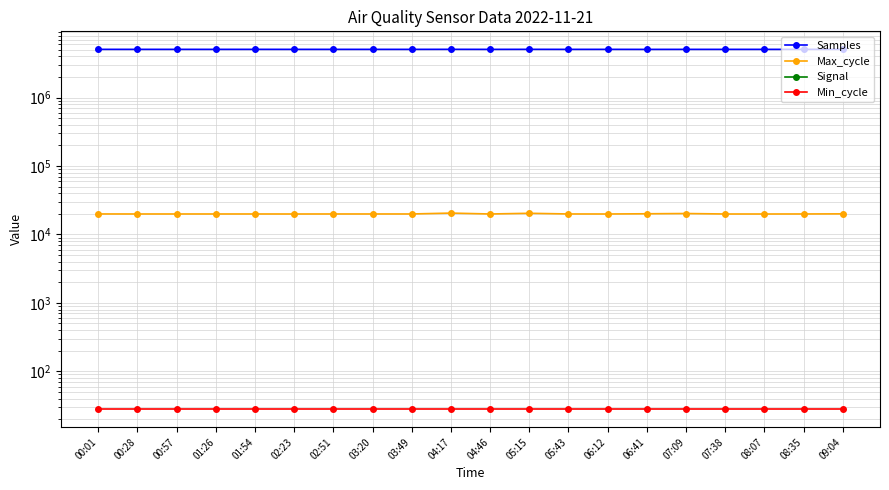

Reading left to right, what are all the values shown in this chart?

Samples: 5071095	5069981	5070757	5069408	5071234	5069512	5070123	5068918	5069423	5075594	5068637	5074321	5069135	5070992	5065405	5068913	5068794	5069598	5068572	5069030
Max_cycle: 19943	19923	19927	19928	19930	19916	19932	19930	19932	20527	19920	20389	19935	19917	20065	20230	19916	19912	19935	20008
Signal: -72	-70	-70	-70	-72	-69	-70	-69	-70	-69	-69	-71	-72	-70	-69	-70	-70	-70	-70	-70
Min_cycle: 28	28	28	28	28	28	28	28	28	28	28	28	28	28	28	28	28	28	28	28